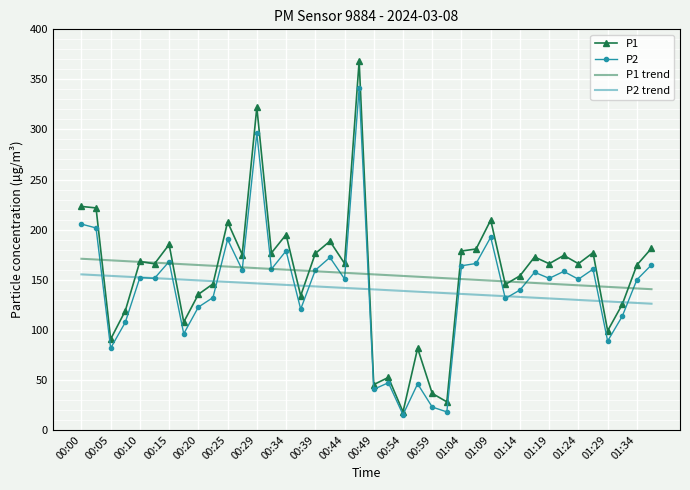

Which series has the widest spread of values?

P1